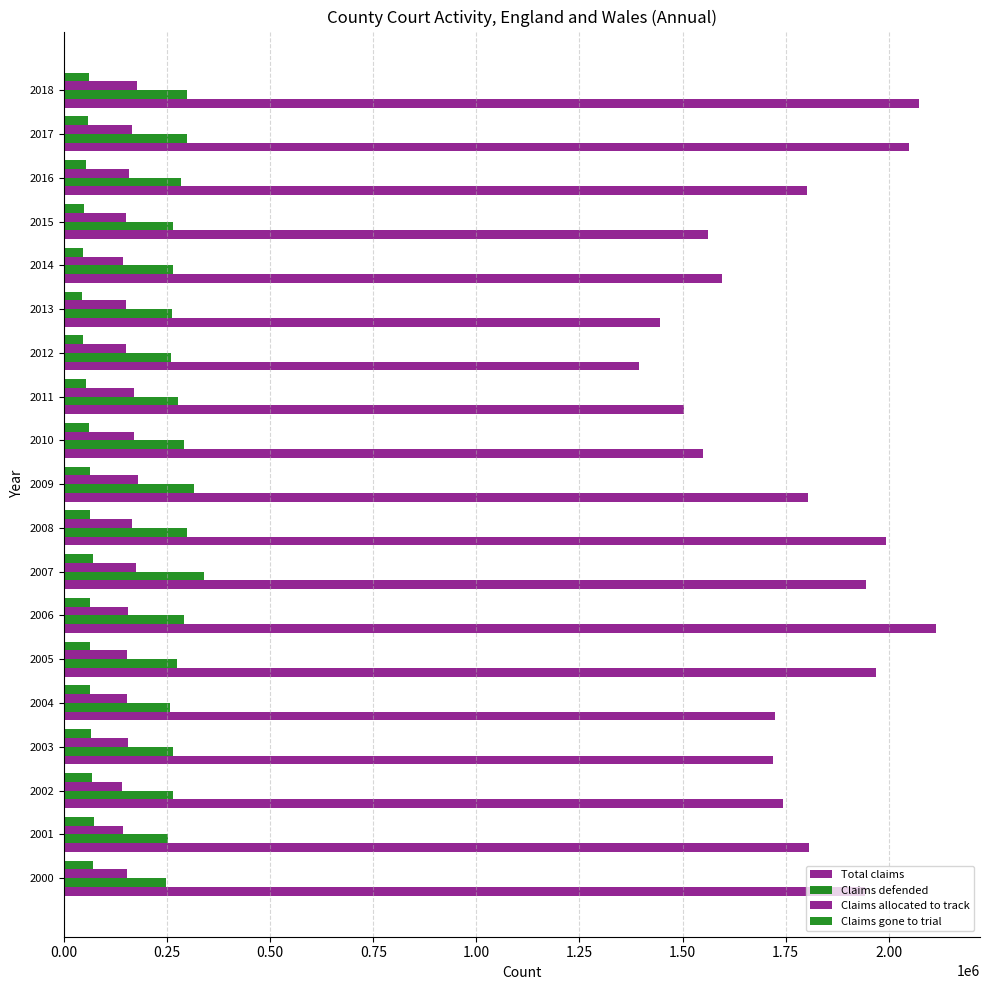

What is the sum of all Claims defended values?

5305646